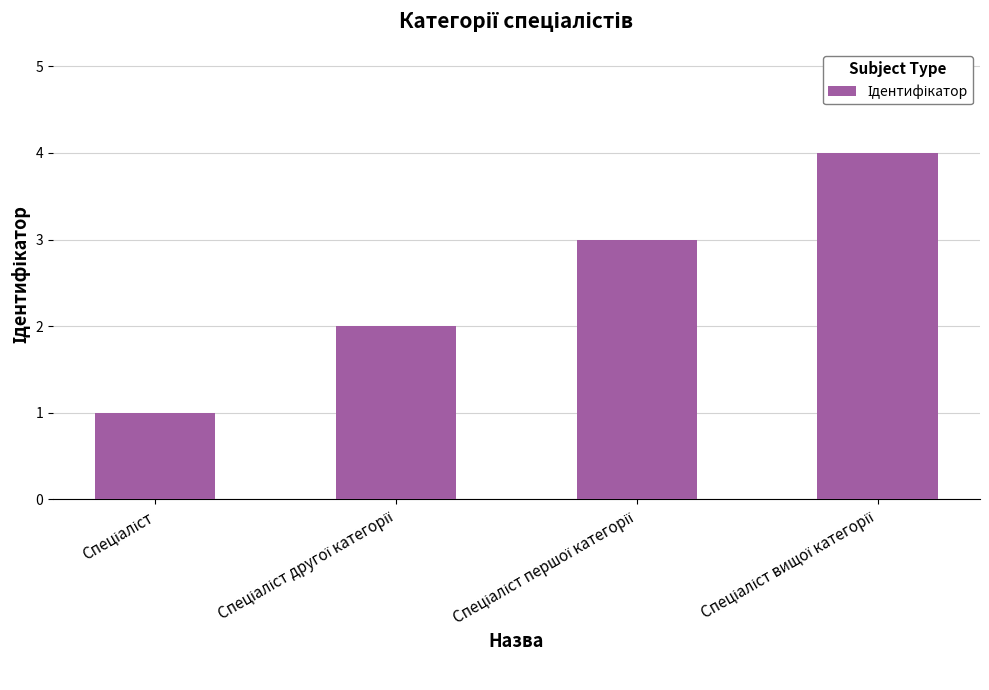

What is the maximum value shown in the chart?

4